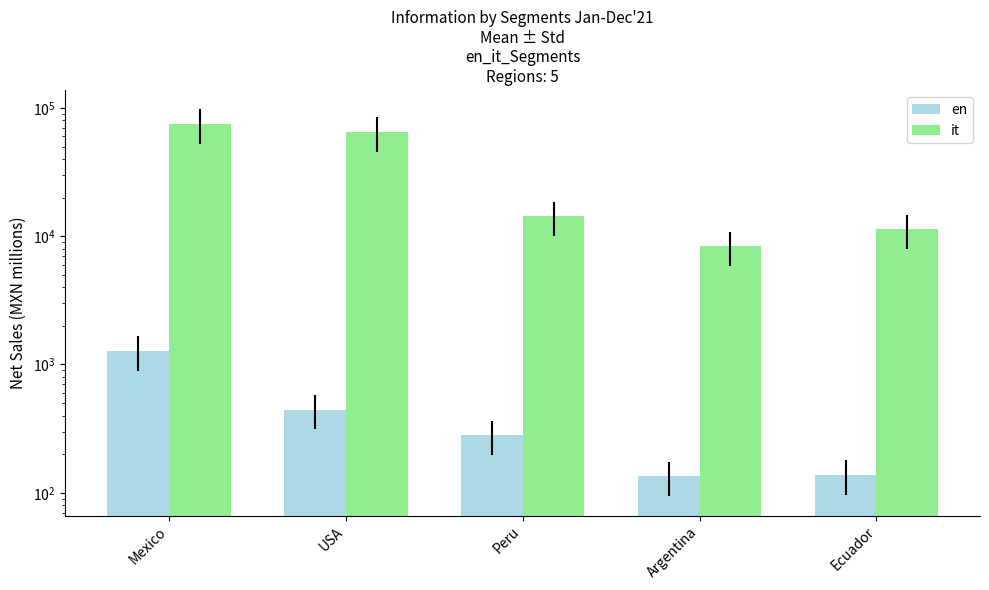

What are all the series names shown in the legend?

en, it